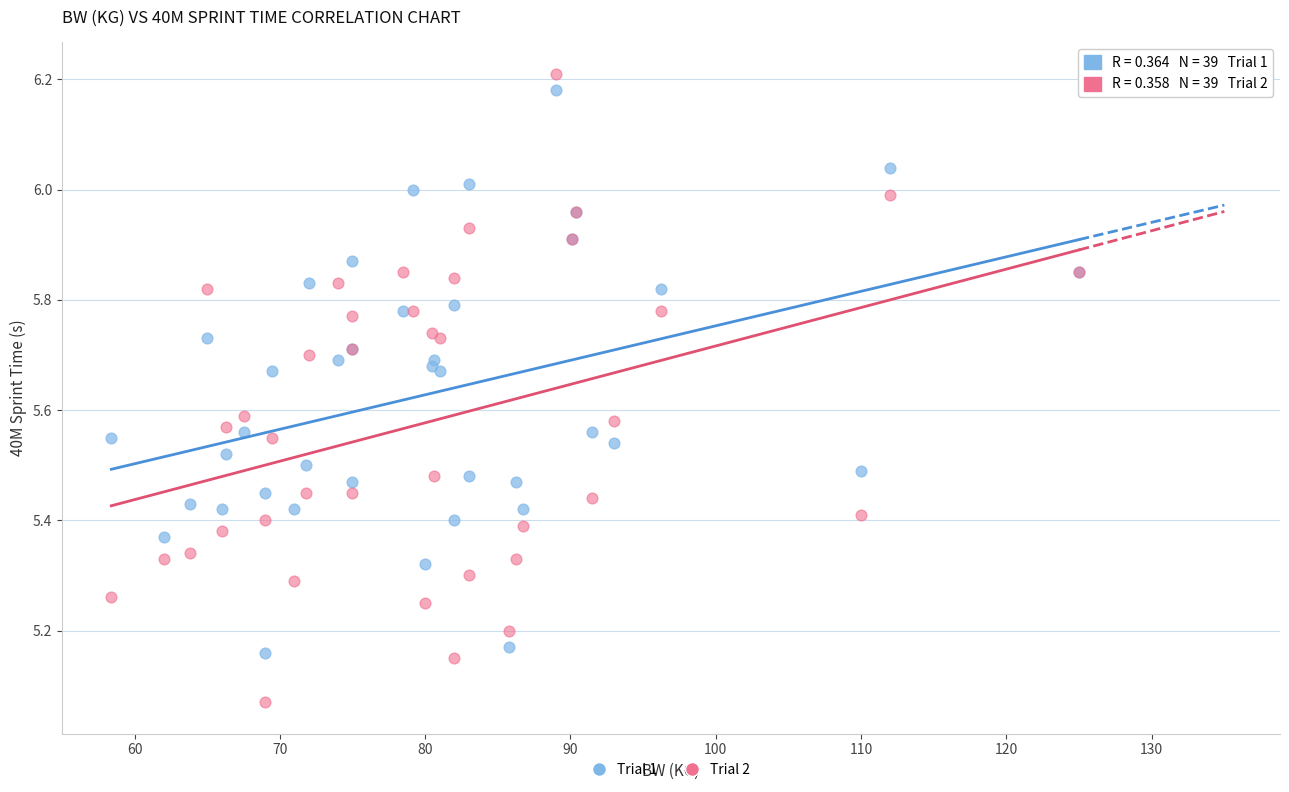

Which series has the widest spread of Y values?

Trial 2